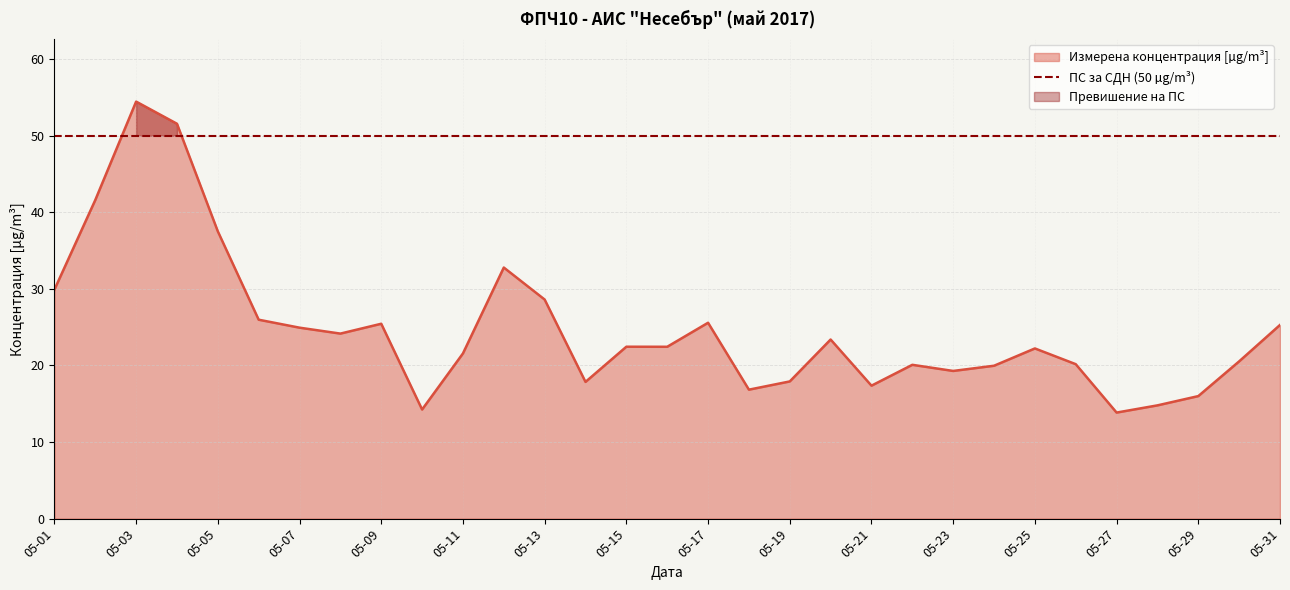

Approximately how many times larger is the value at 2017-05-08 compared to 2017-05-10?

1.7